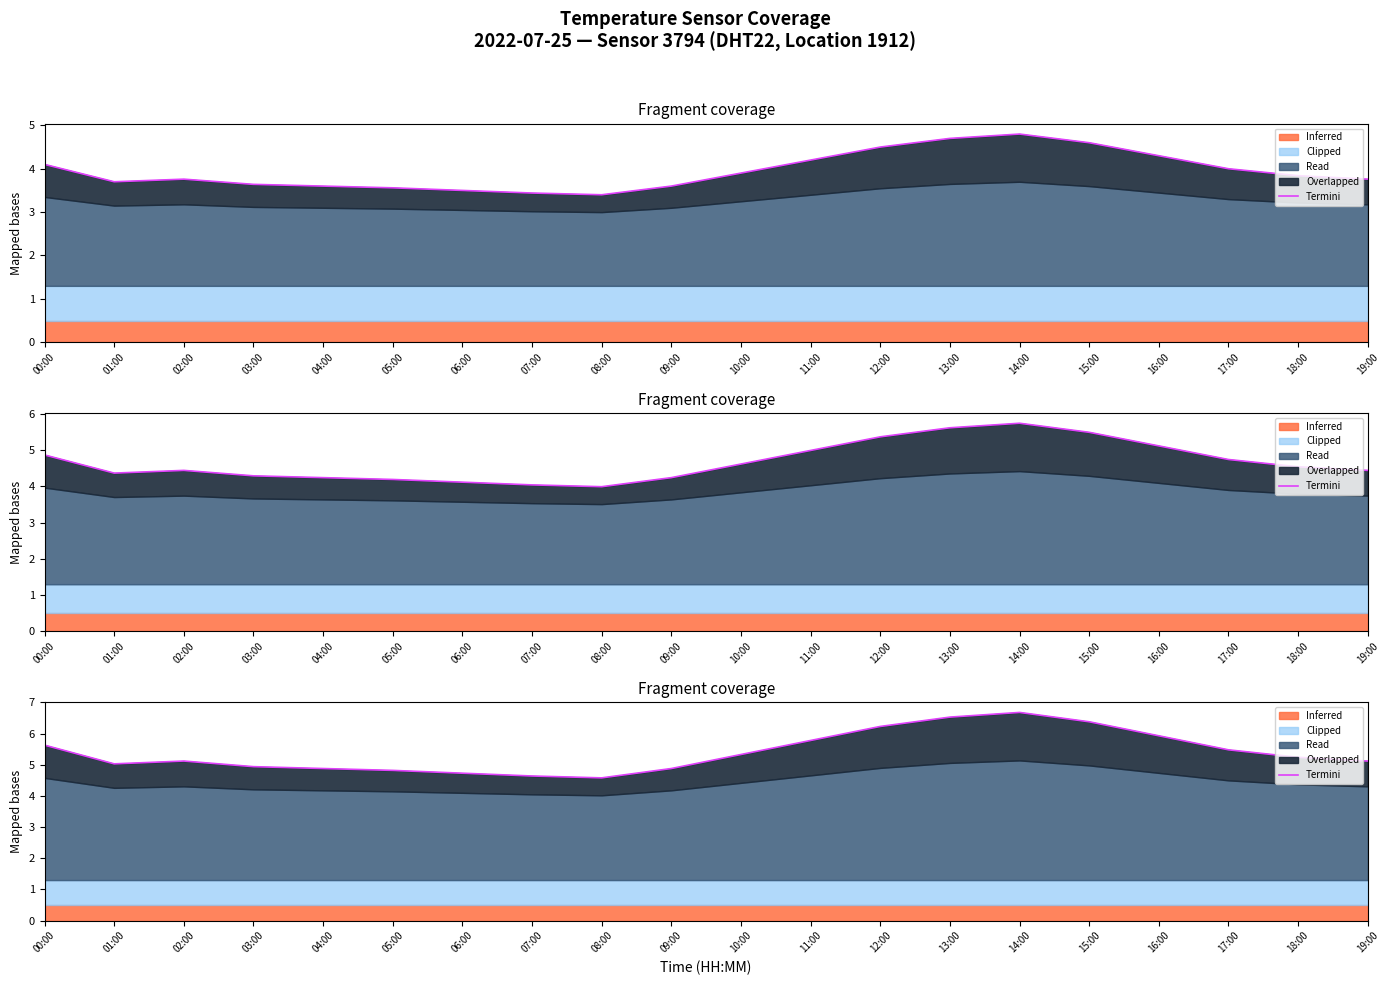

Where is the first local minimum?

01:00